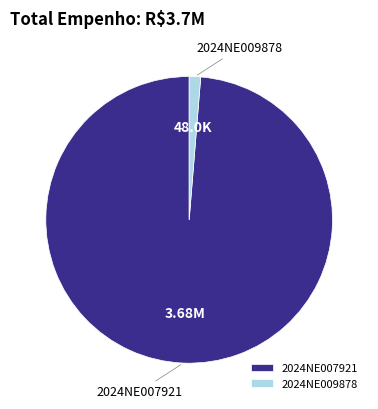

Is the sum of 2024NE007921 and 2024NE009878 greater than half?

Yes